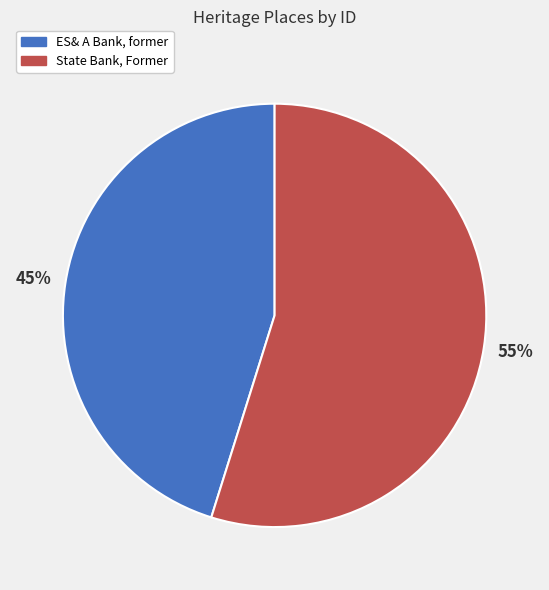

Is the sum of ES& A Bank, former and State Bank, Former greater than half?

Yes